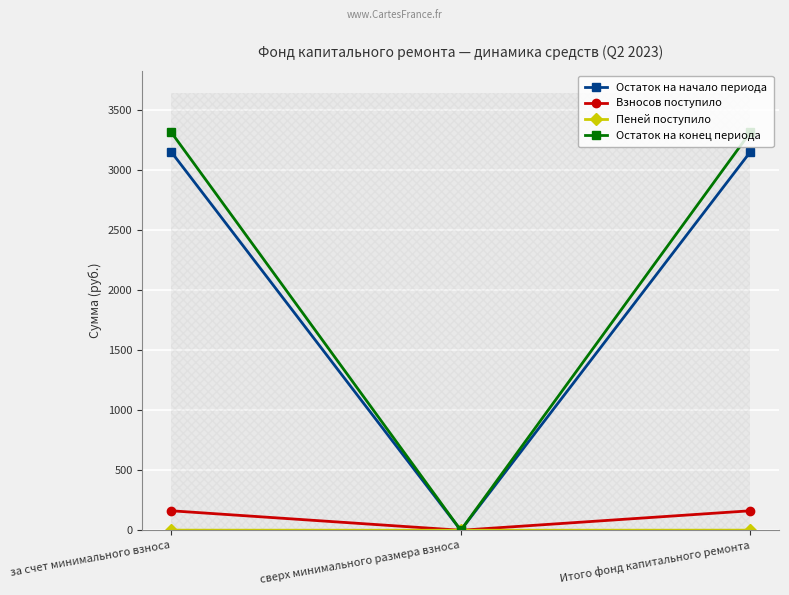

At which label does Остаток на начало периода first exceed 3148?

за счет минимального взноса